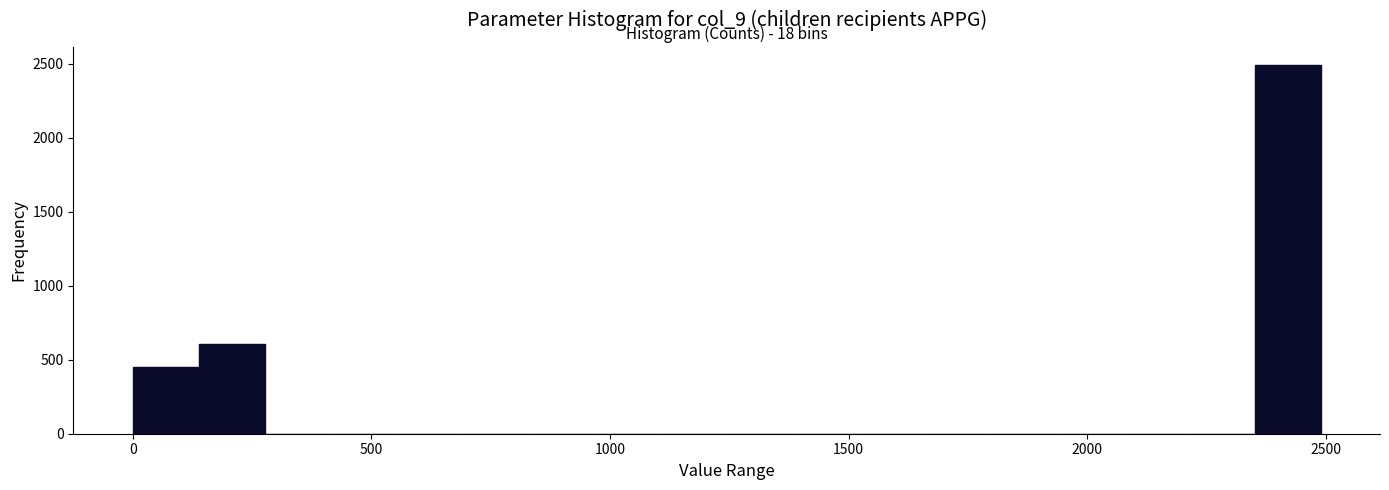

Read against the x-axis, roughly where is the centre of the tallest bar?

2400